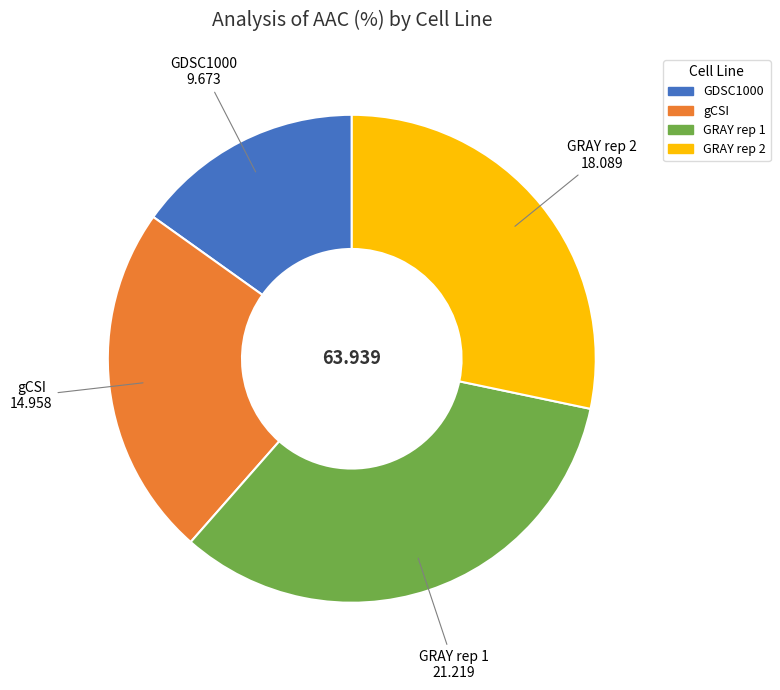

What is the smallest slice in the pie chart?

GDSC1000